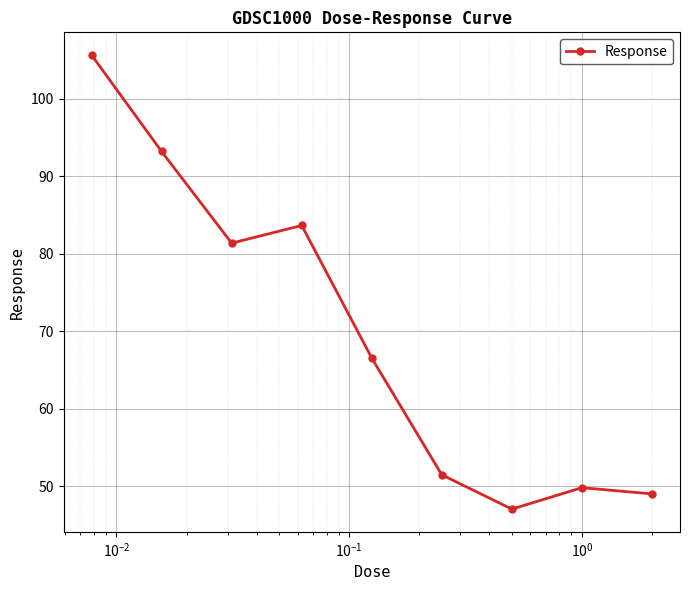

What is the greatest value displayed?

105.6